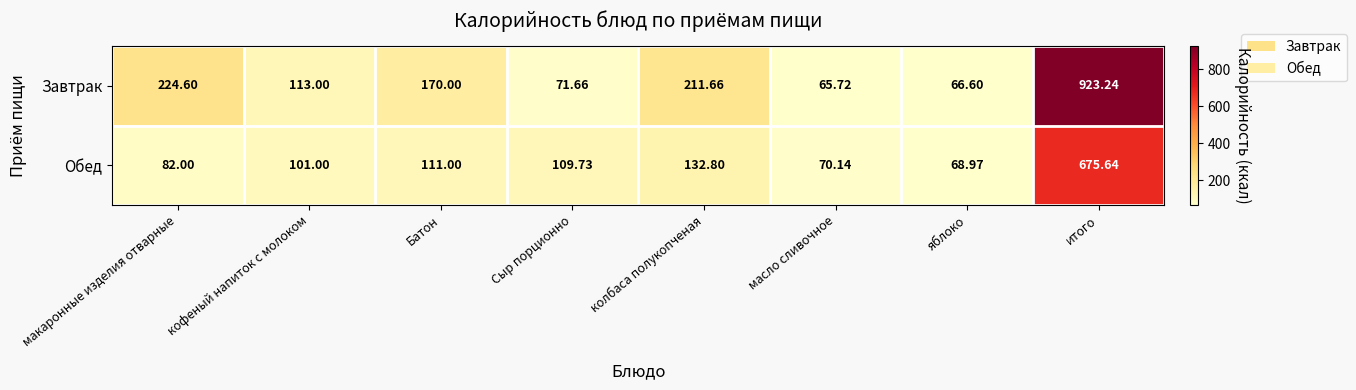

Rank the series by their maximum value, from lowest to highest.

Обед, Завтрак